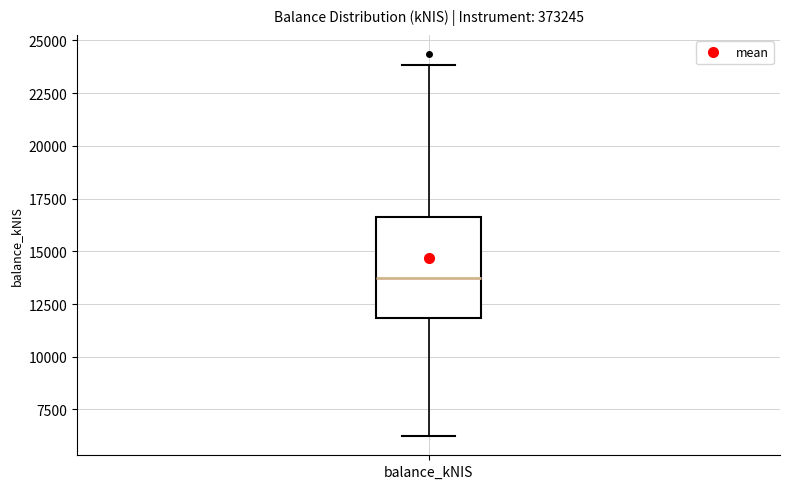

Where does the lower whisker of the box for balance_kNIS end on the y-axis? The values are not printed on the chart, so give them approximately, as read against the axis.

6000